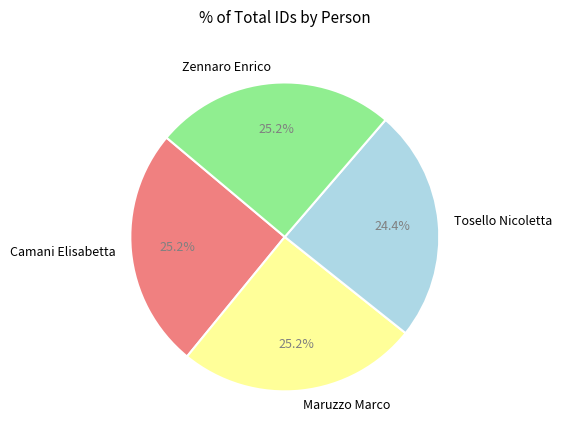

Does Maruzzo Marco account for over 50% of the chart?

No